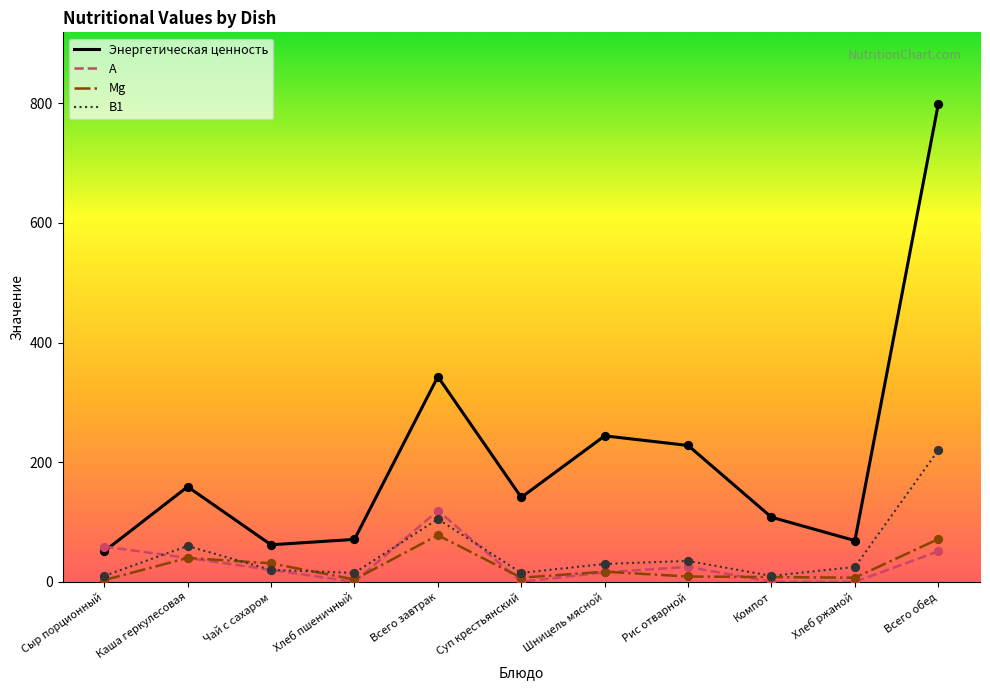

At which category is the sum across all series the highest?

Всего обед